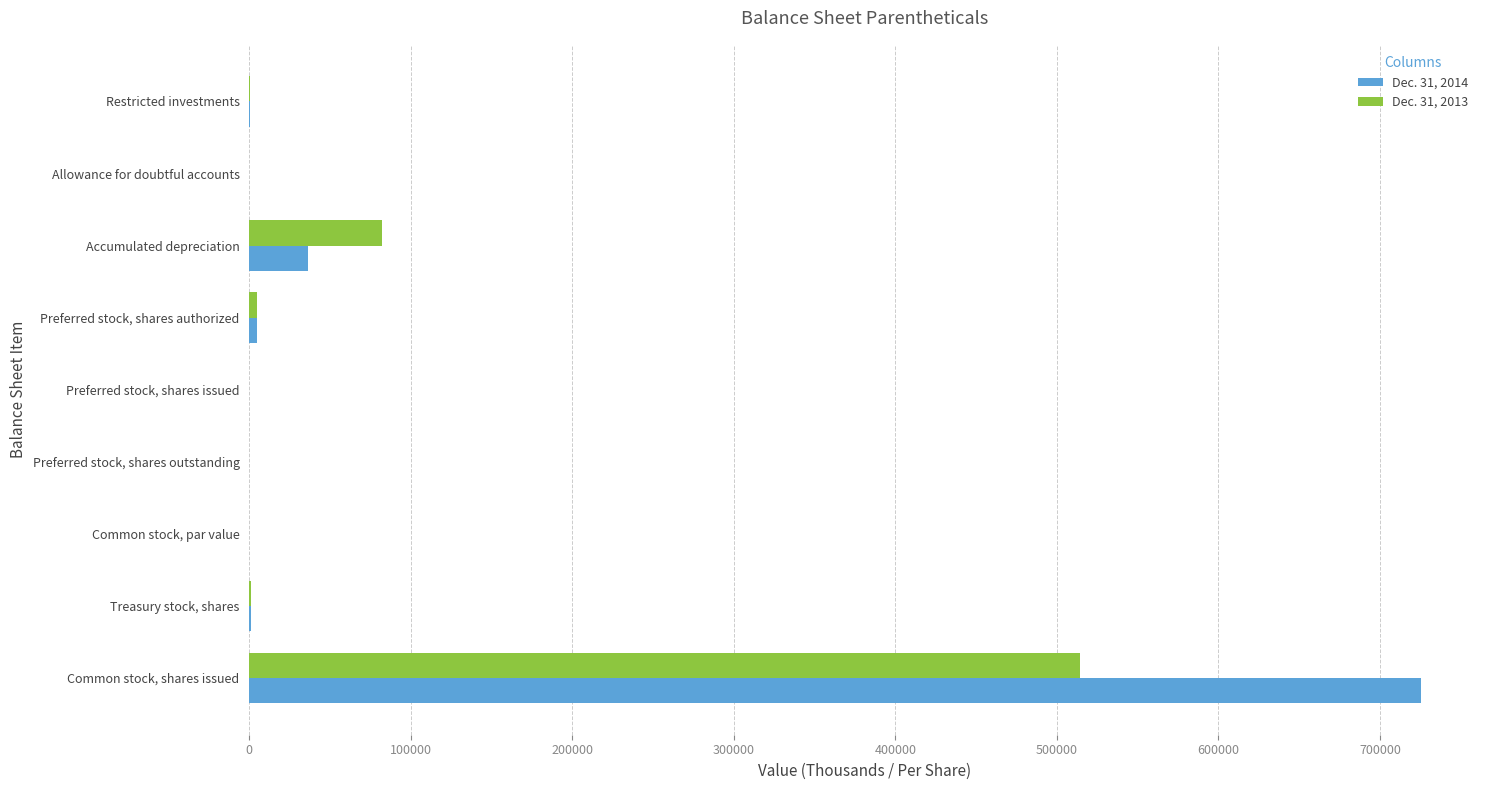

At which category is the sum across all series the highest?

Common stock, shares issued